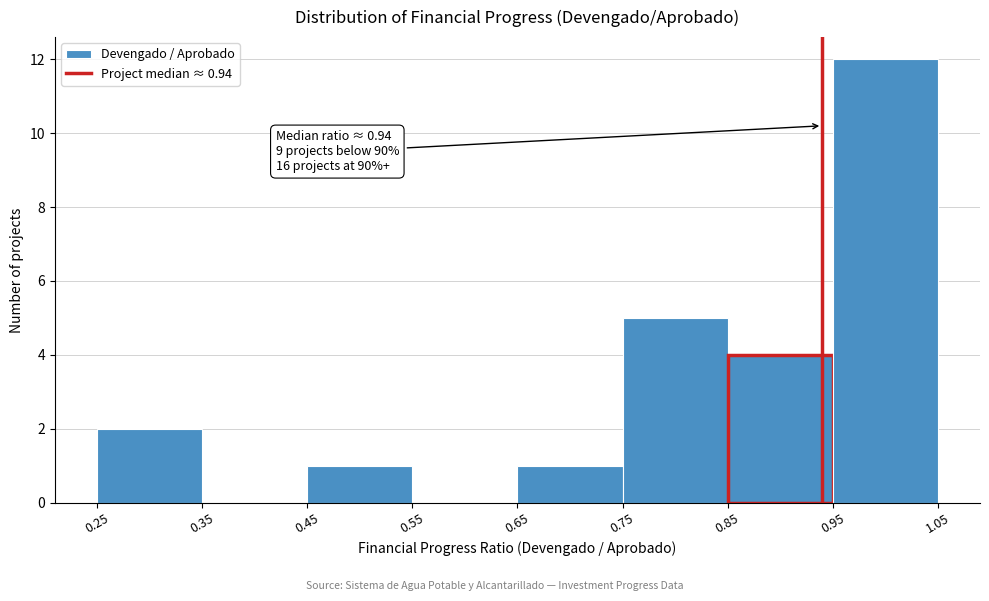

Which range on the x-axis has the tallest bar?

0.95 to 1.05